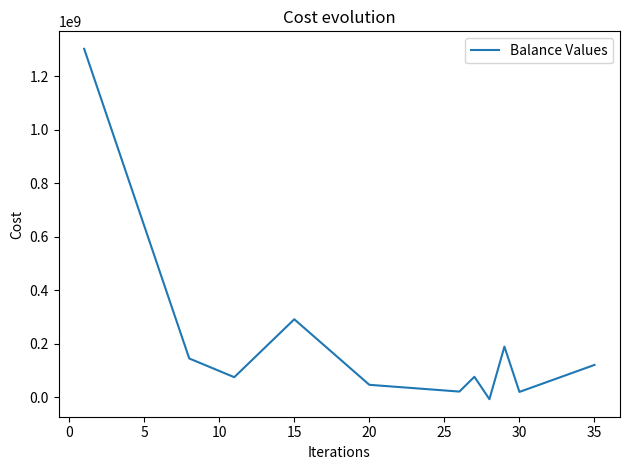

What is the difference between the maximum and minimum values?

1309752477.5